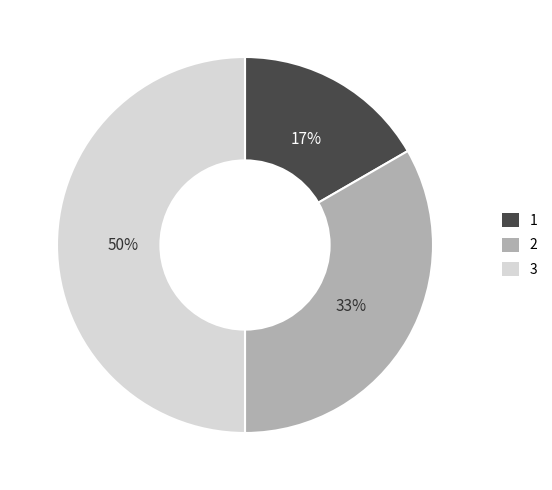

To the nearest percent, what percentage of the pie is 2?

33%